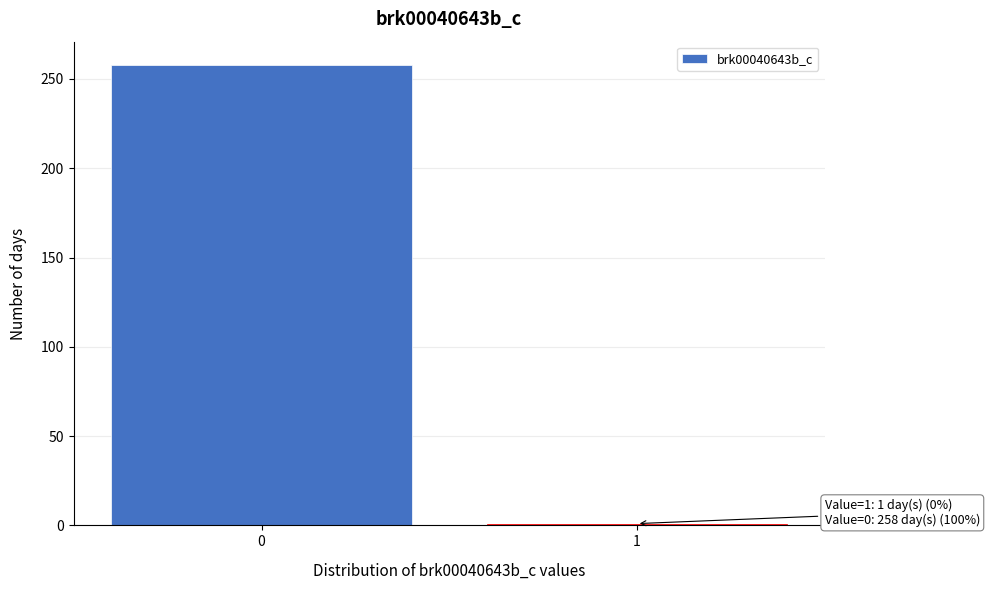

Reading left to right, transcribe all the data shown in this chart.

0=258	1=1